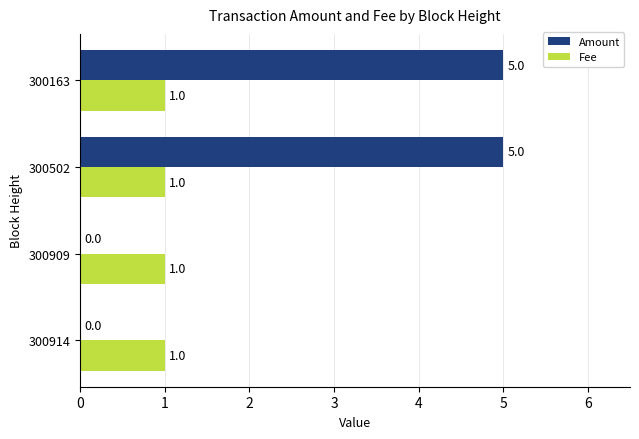

Is the value of Amount at 300502 greater than the value of Fee at 300163?

Yes